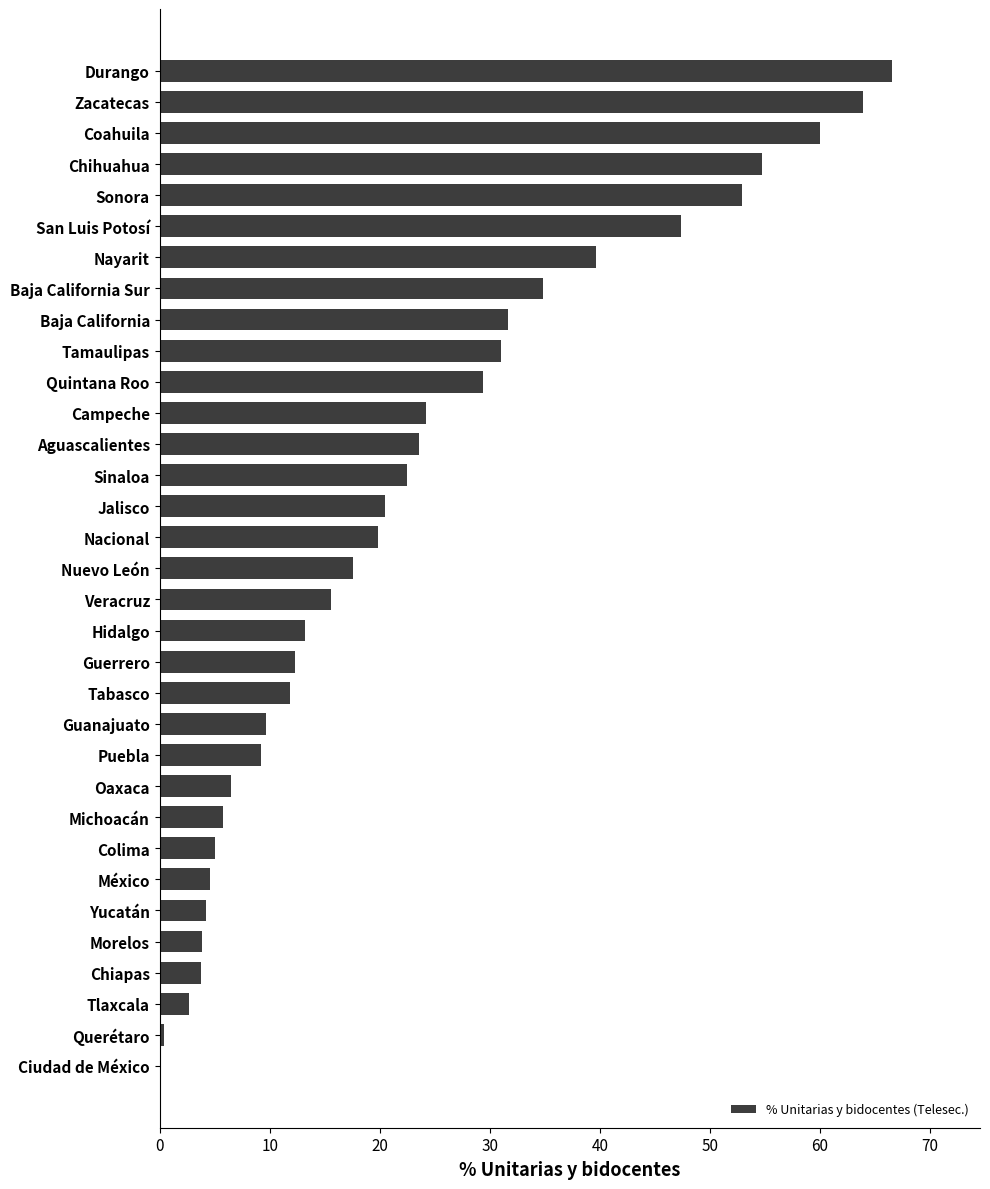

What is the sum of the values at Sinaloa and Ciudad de México?

22.5